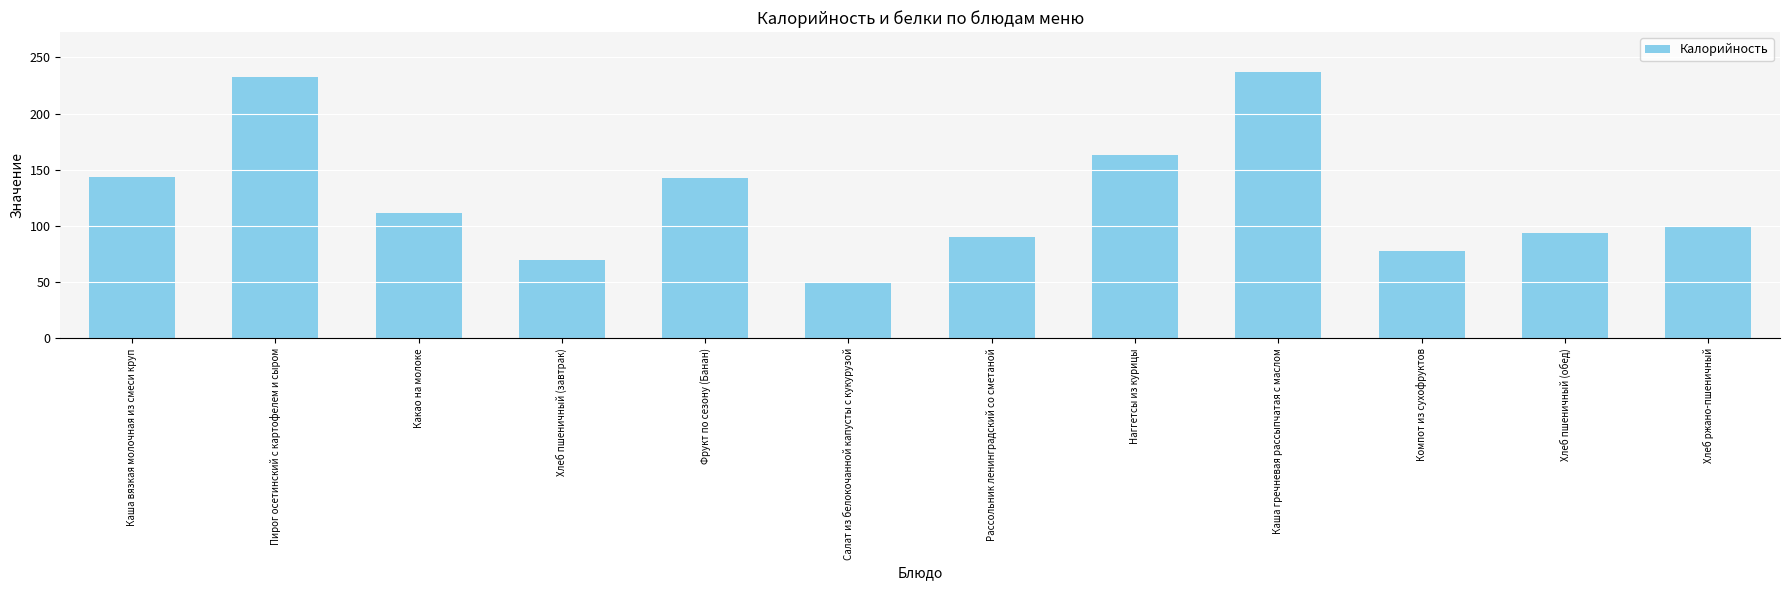

What is the label of the 7th bar from the left?

Рассольник ленинградский со сметаной